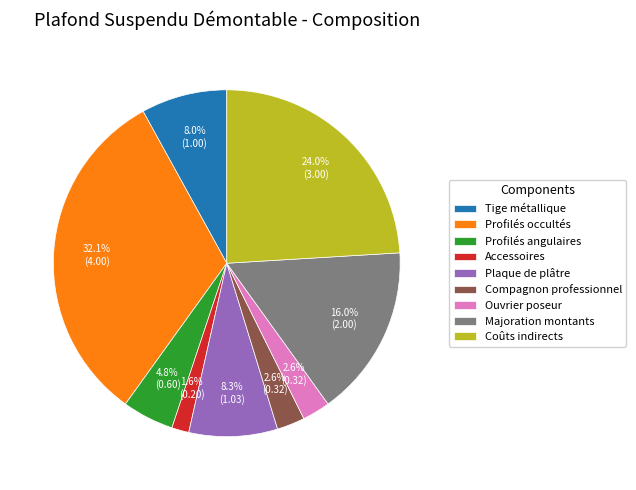

Which category has the smallest portion of the pie?

Accessoires